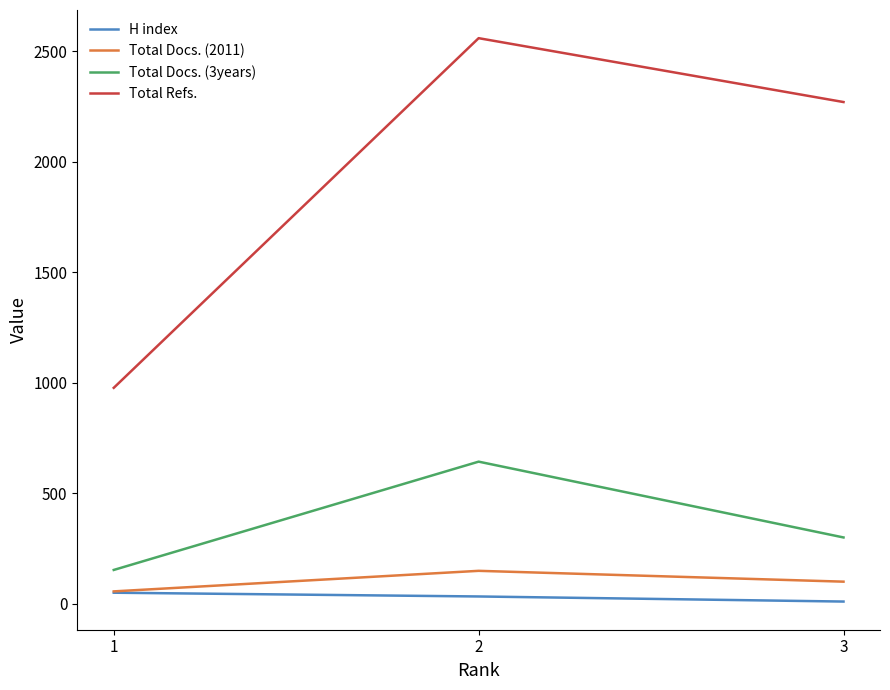

What is the highest value of the Total Docs. (3years) series?

643